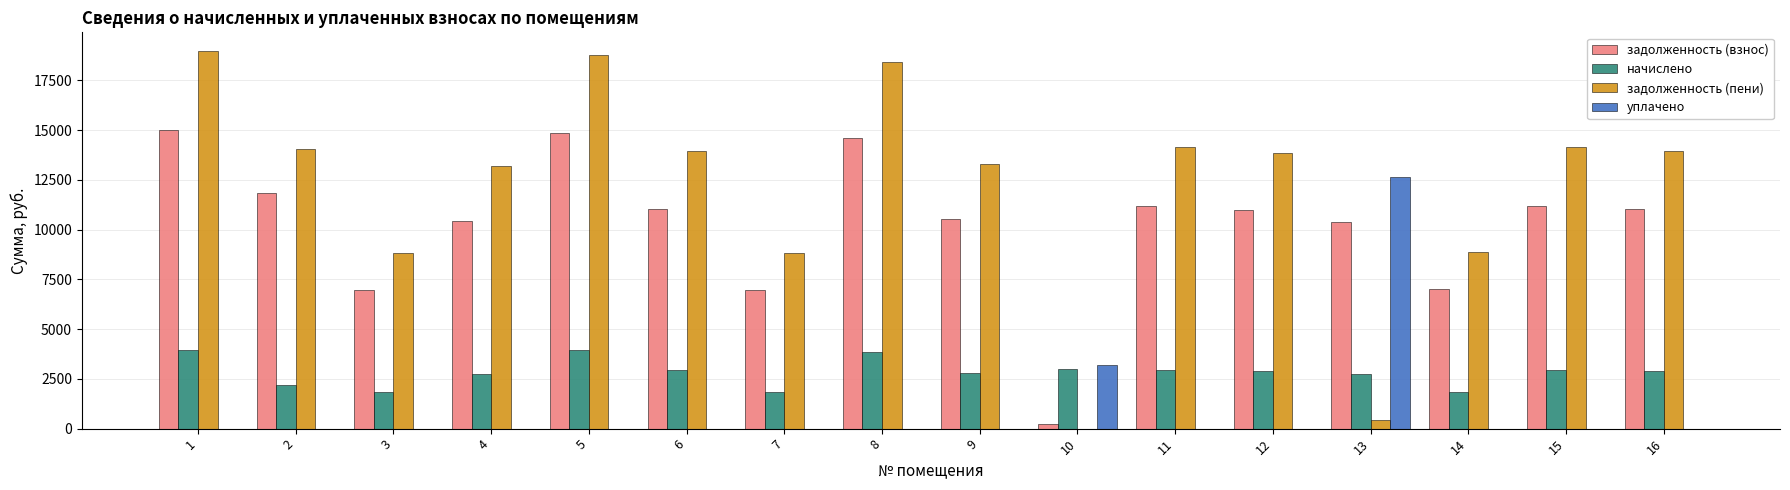

Is it true that начислено equals 1843.9 at 7?

True